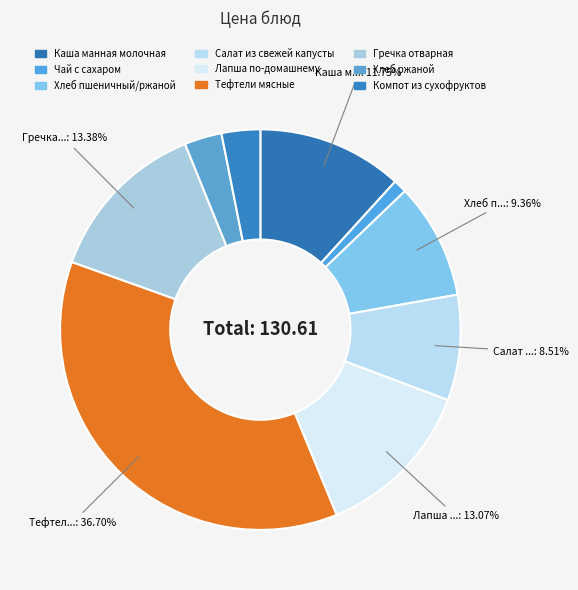

What is the change in value from Каша манная молочная to Хлеб пшеничный/ржаной?

-3.1